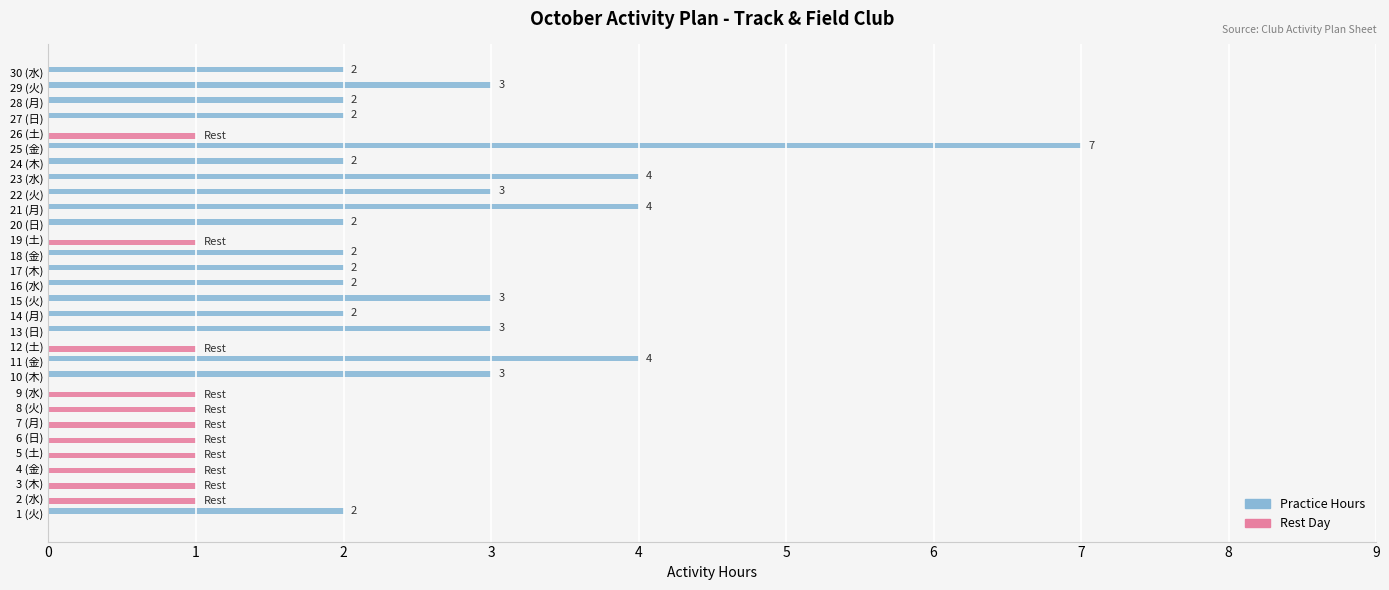

Count the Practice Hours values in the range 0 to 3.

26